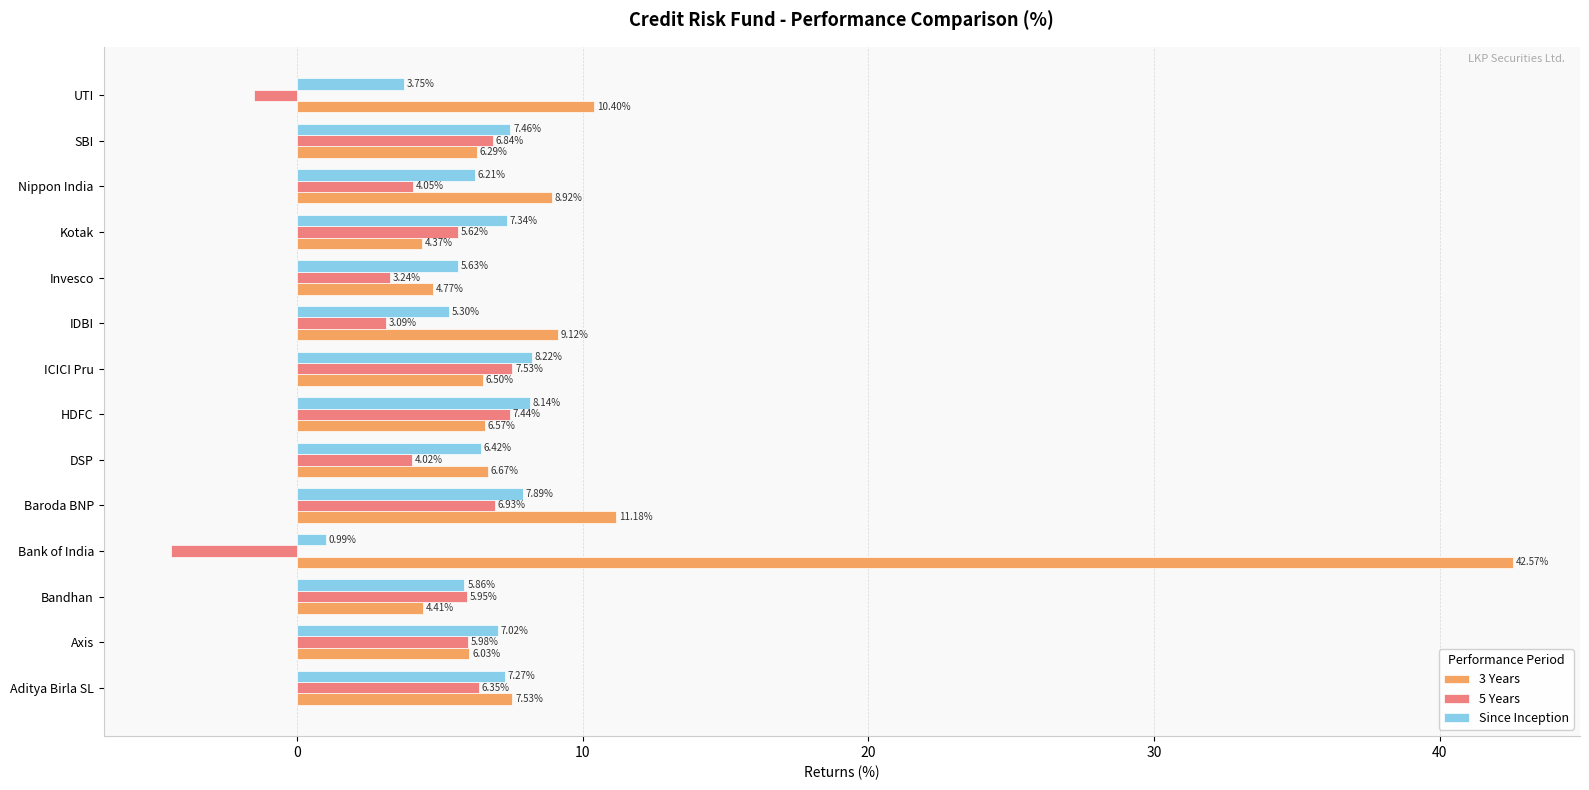

How many data points does each series have?

14